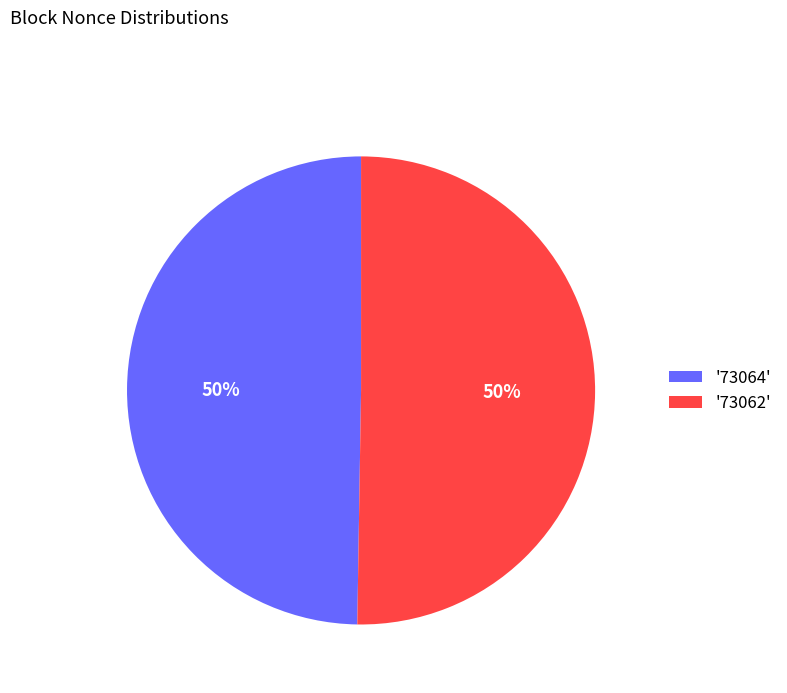

Combined, do '73062' and '73064' account for over 50%?

Yes